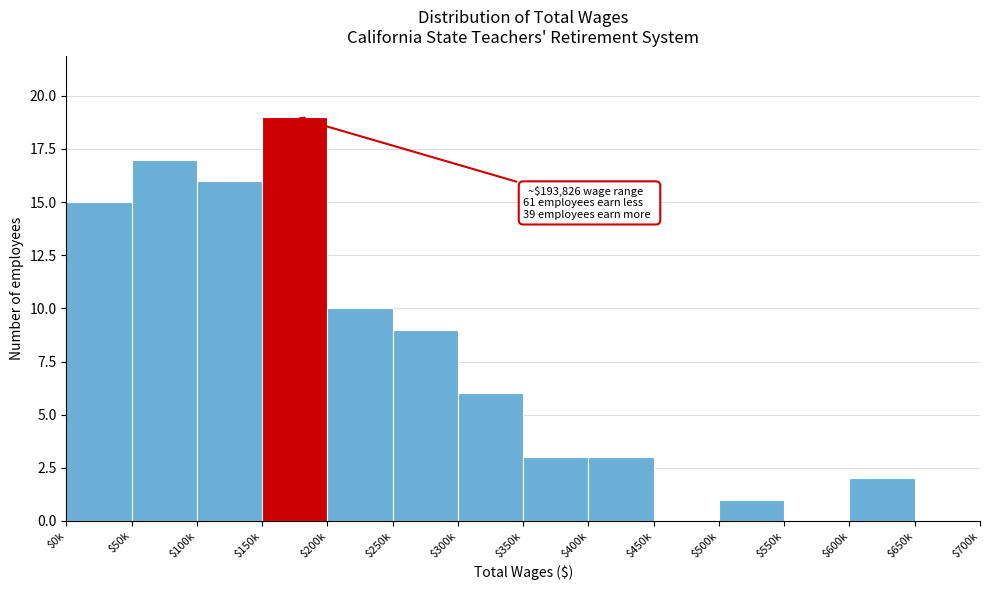

At which category does the chart reach its peak across all series?

$150k